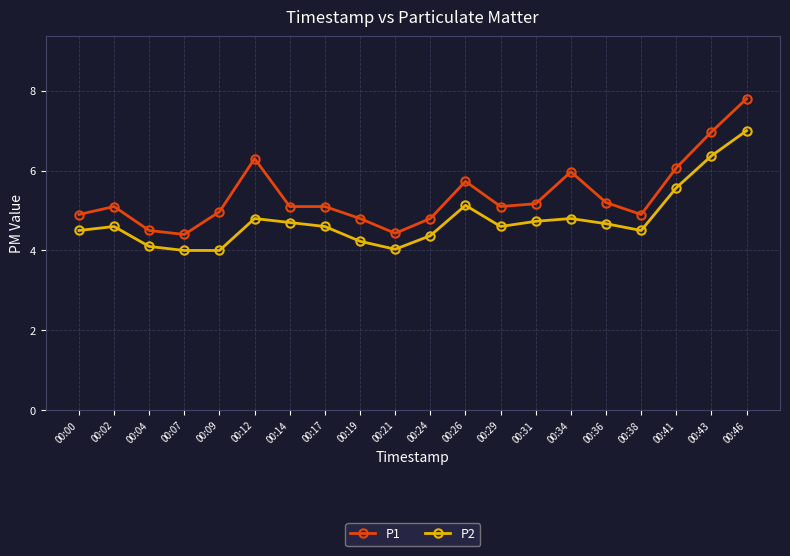

What is the sum of the P2 values at 00:14 and 00:09?

8.7